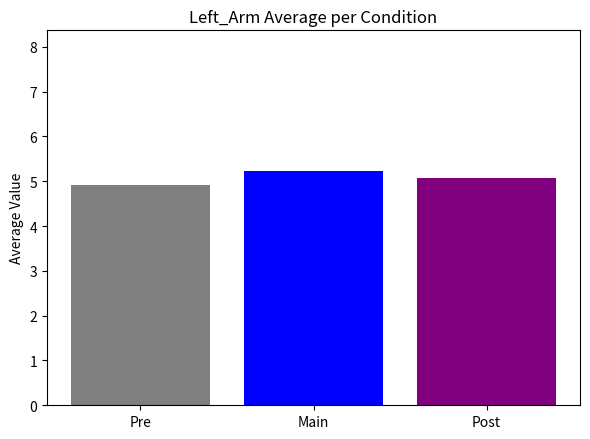

The chart shows a value of 9.0 at Post. True or false?

False